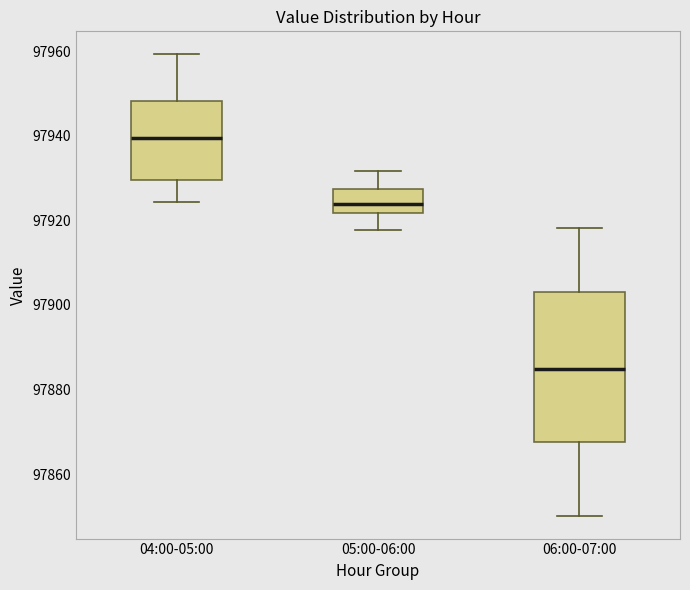

Which box has the lowest median line?

06:00-07:00